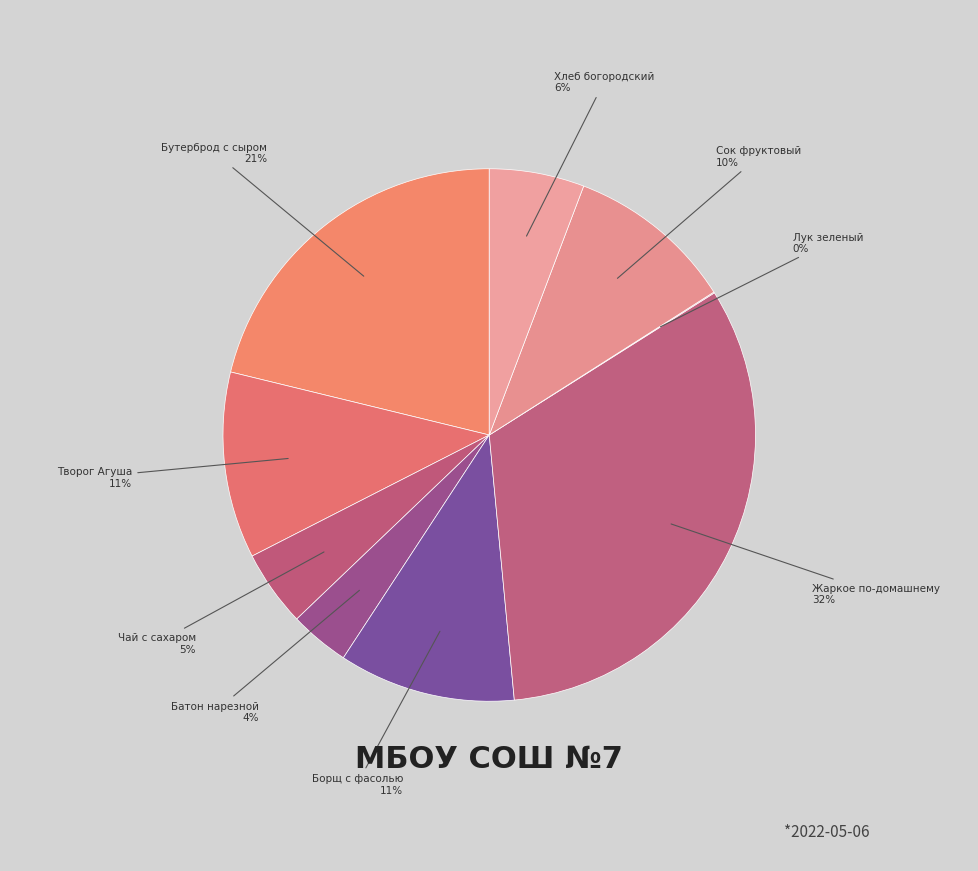

Do Творог Агуша and Чай с сахаром together represent more than half of the pie?

No